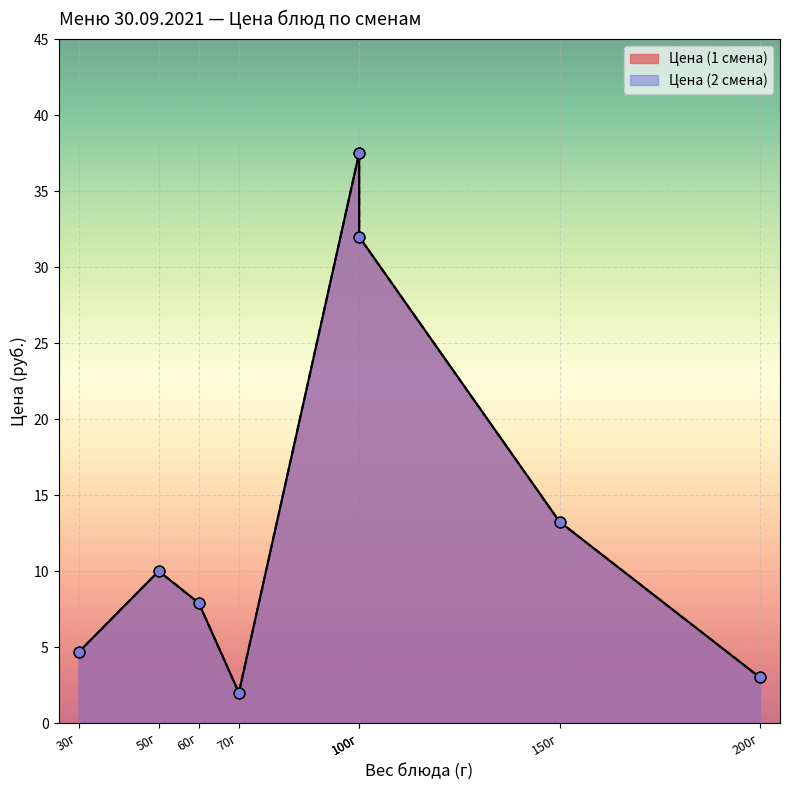

Which series has the largest total across all categories?

Цена (1 смена)